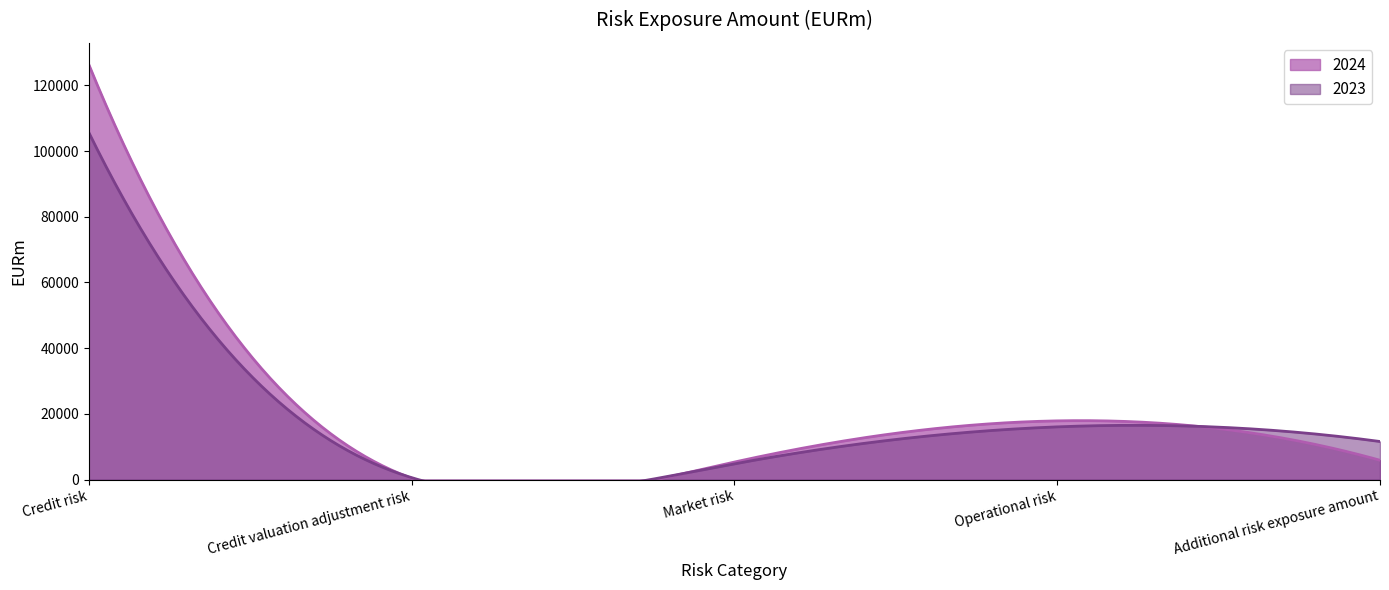

What is the maximum value for 2023?

105678